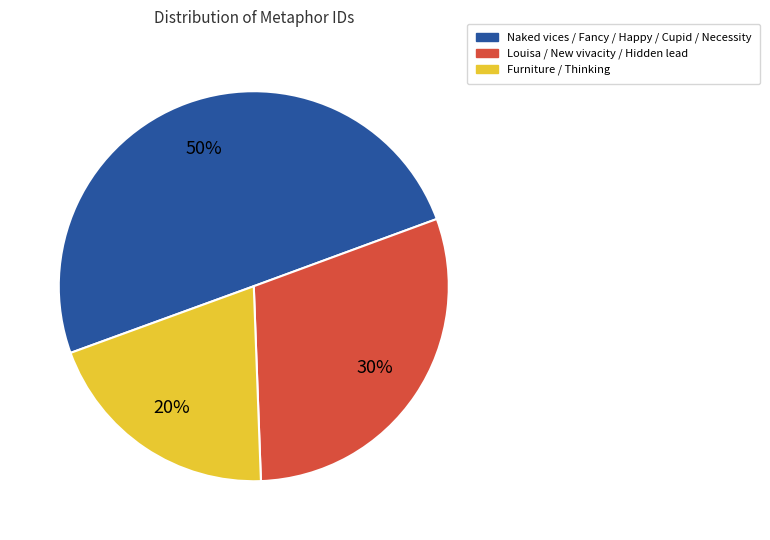

To the nearest percent, what is the average slice percentage?

33%